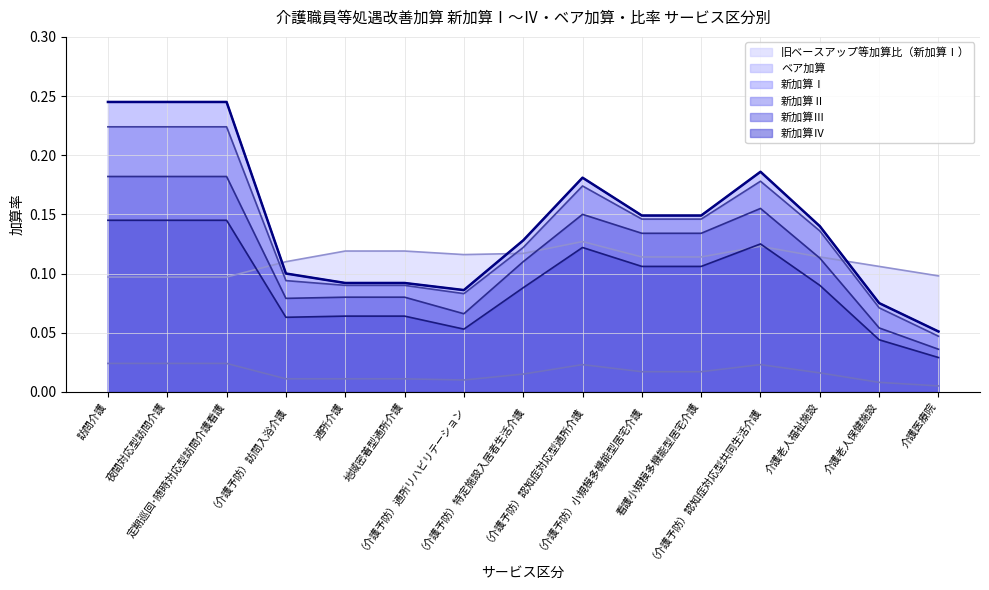

What position from the right is （介護予防）認知症対応型共同生活介護?

4